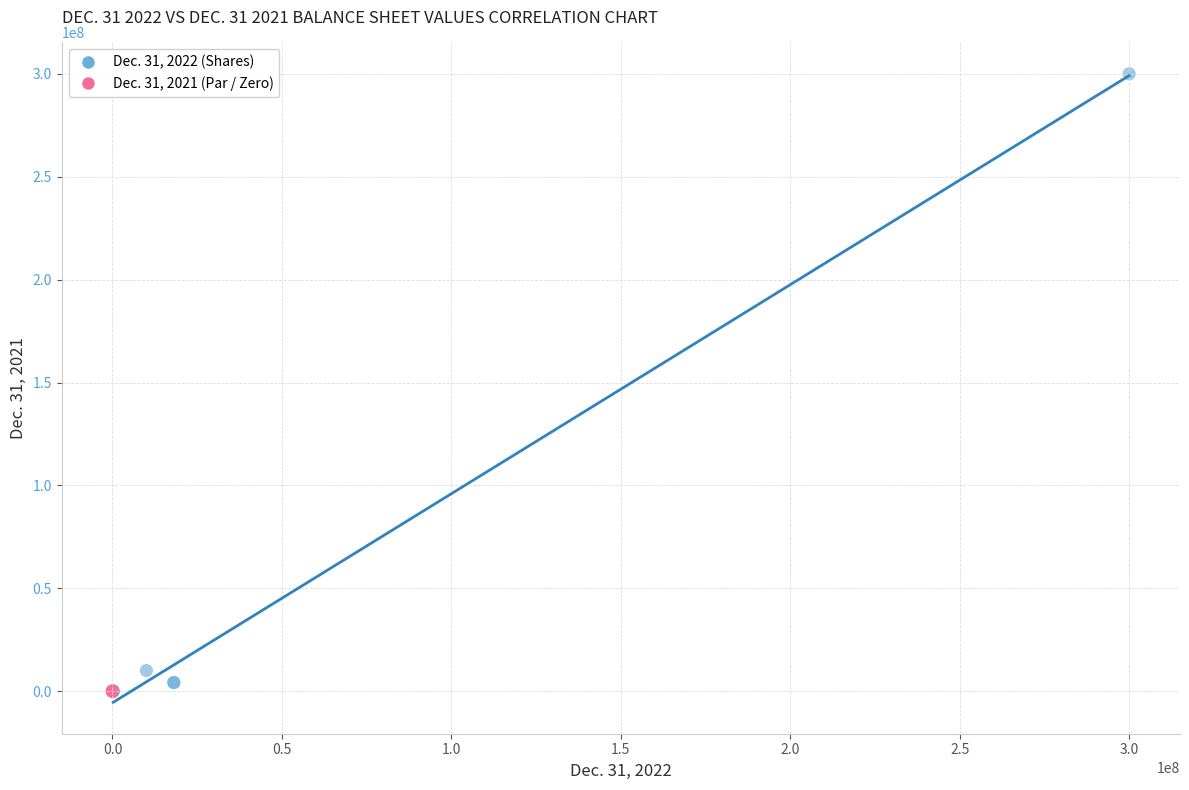

Which series contains the highest Y value?

Dec. 31, 2022 (Shares)